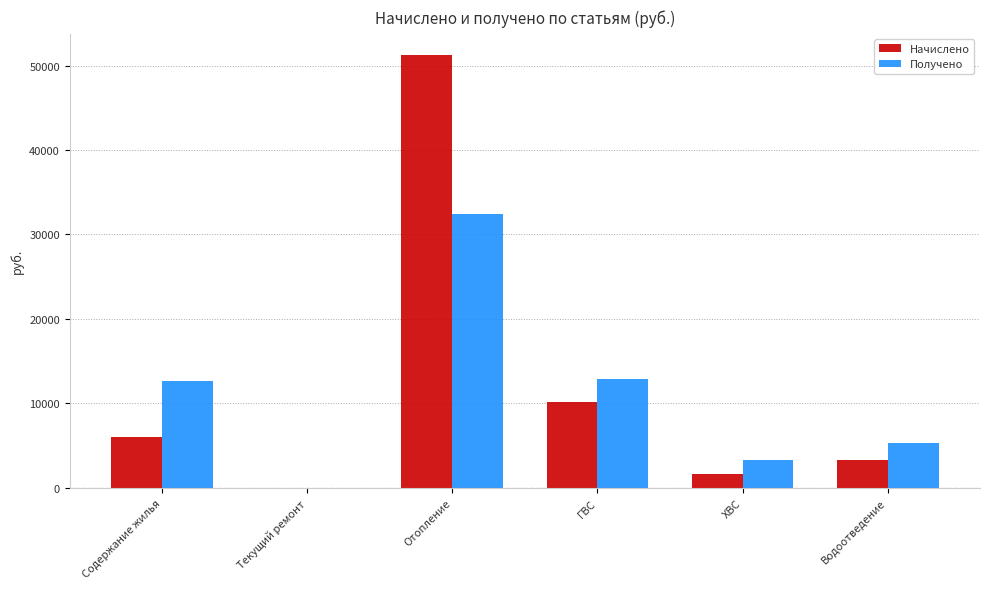

What is the maximum value for Получено?

32385.0